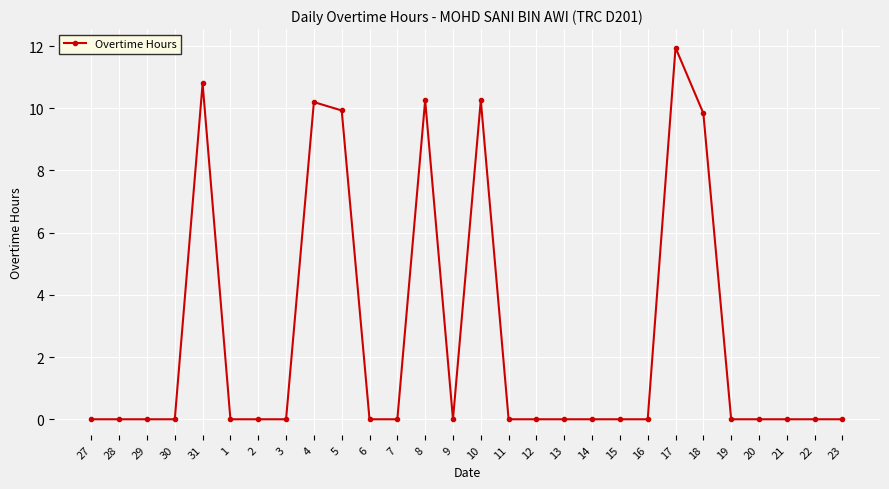

The chart shows a value of 14.8 at 10. True or false?

False